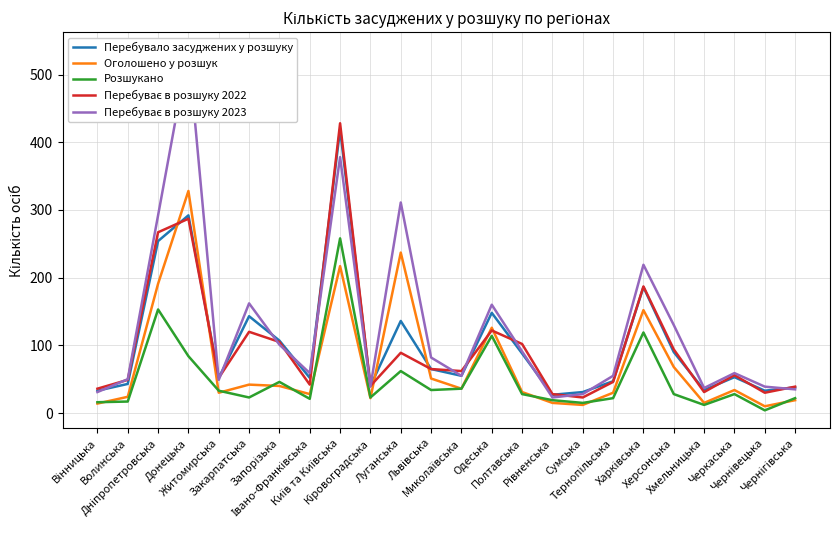

Where does the Оголошено у розшук series first go above 34?

Дніпропетровська